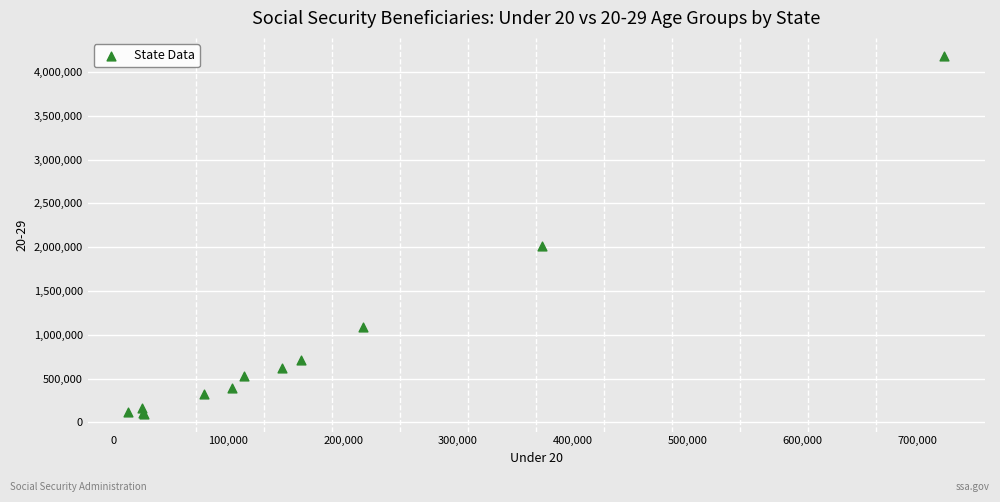

What Y value in the scatter plot is closest to 2141457?

2013981